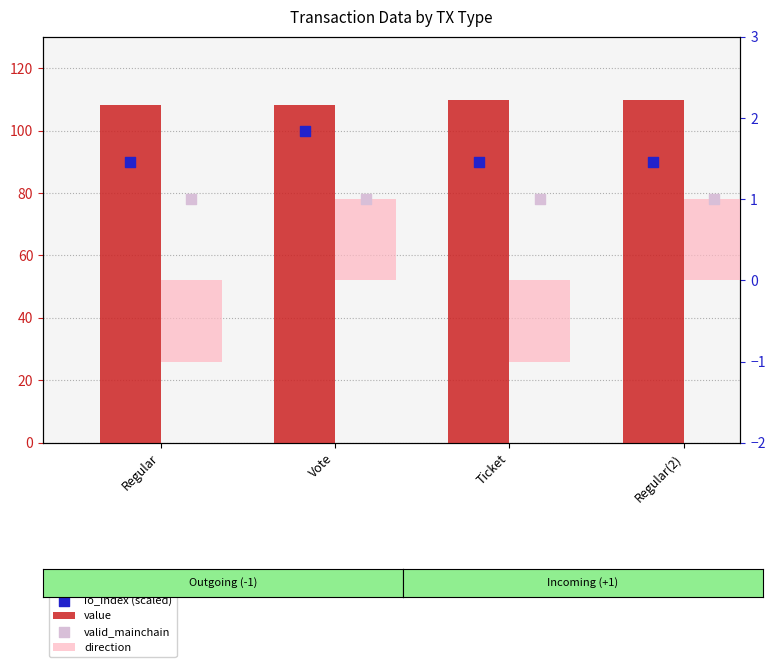

At which category is the sum across all series the highest?

Vote